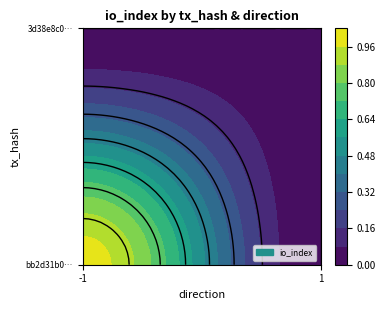

What is the difference between the maximum and minimum values in the bb2d31b02642ff334cf8b21a44bc629544291c4 series?

1